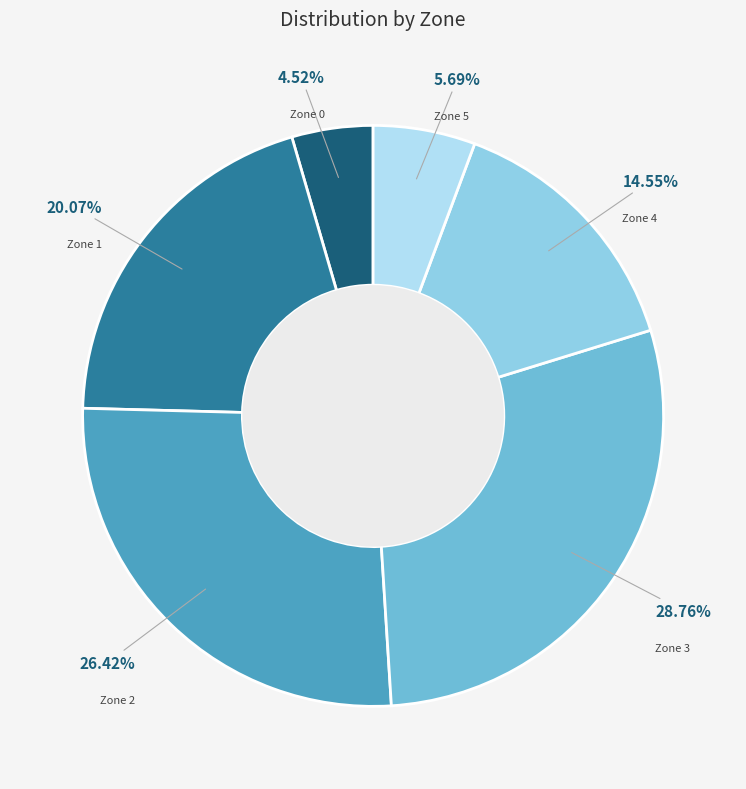

What is the largest slice in the pie chart?

Zone 3